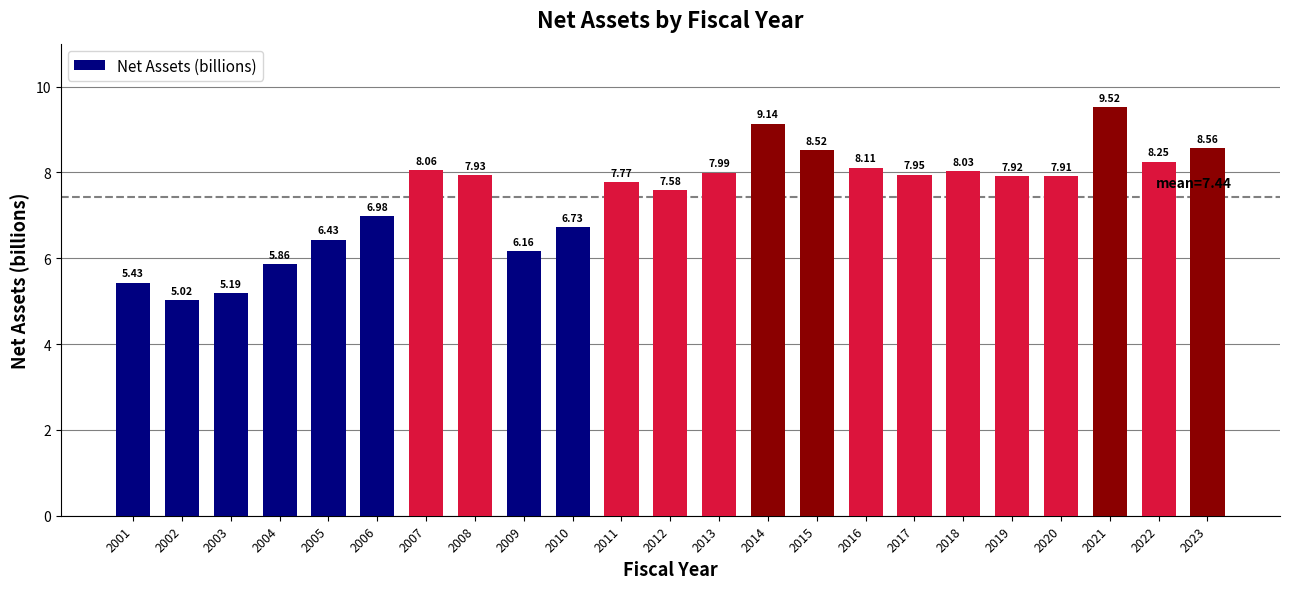

Between 2007 and 2009, which is larger?

2007